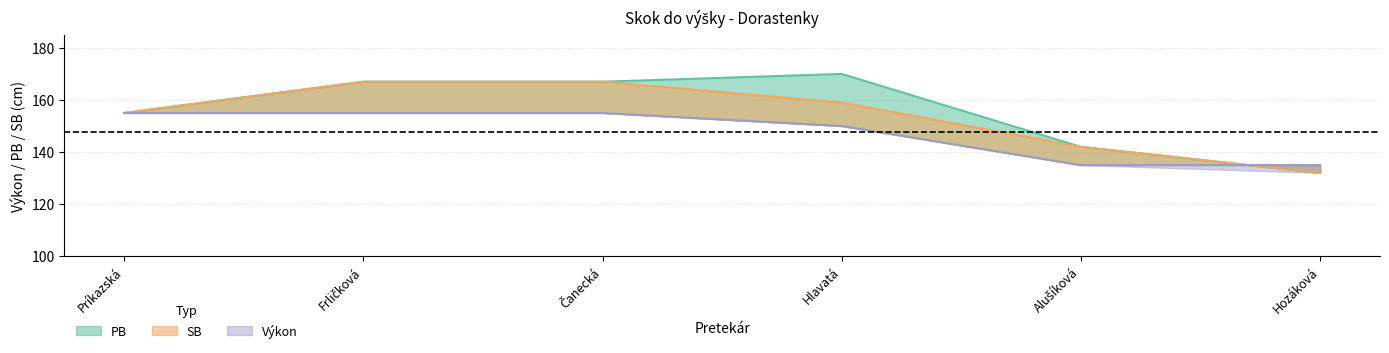

True or false: SB has more than 1 interior local peaks.

False